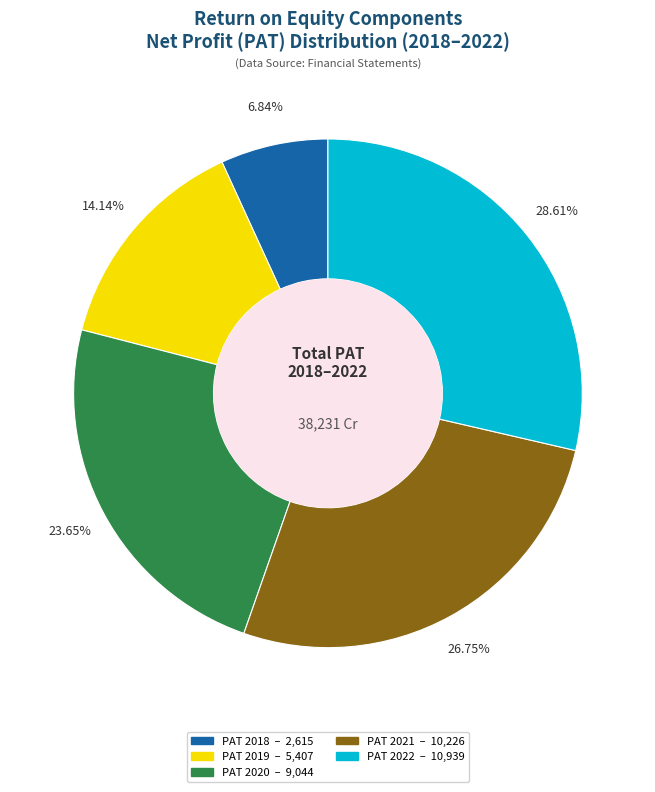

How many slices are in this pie chart?

5